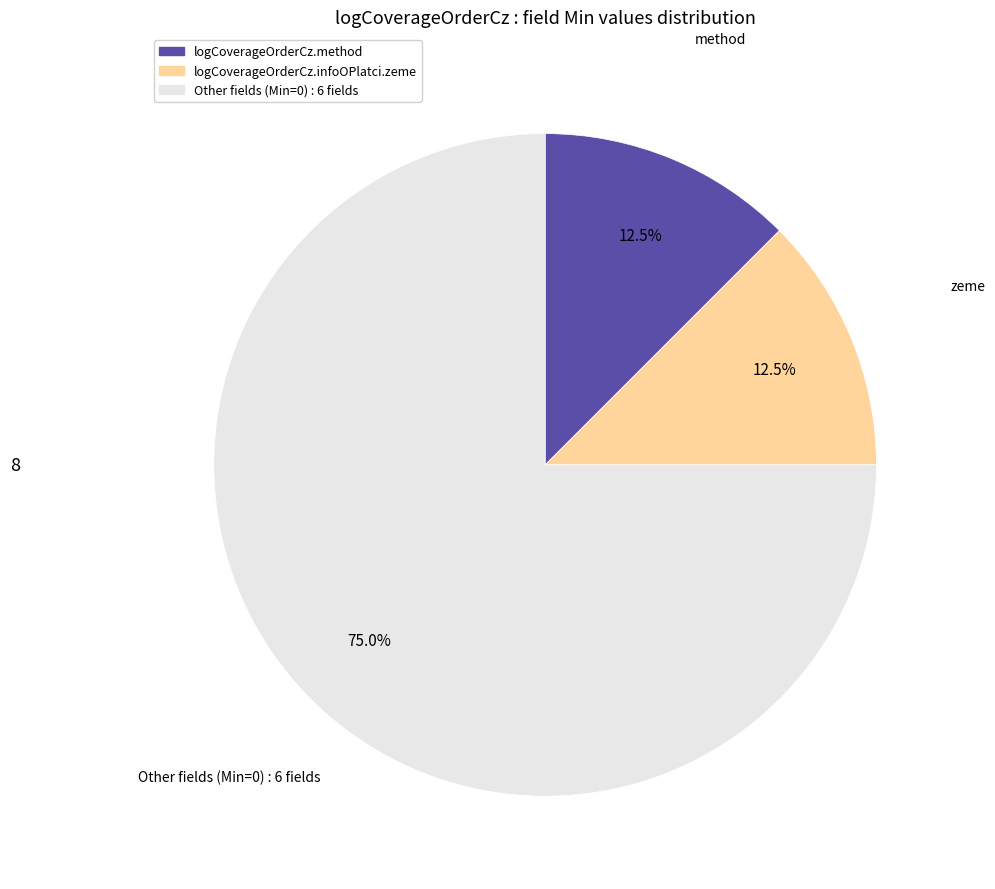

Is there a majority slice in this chart?

Yes